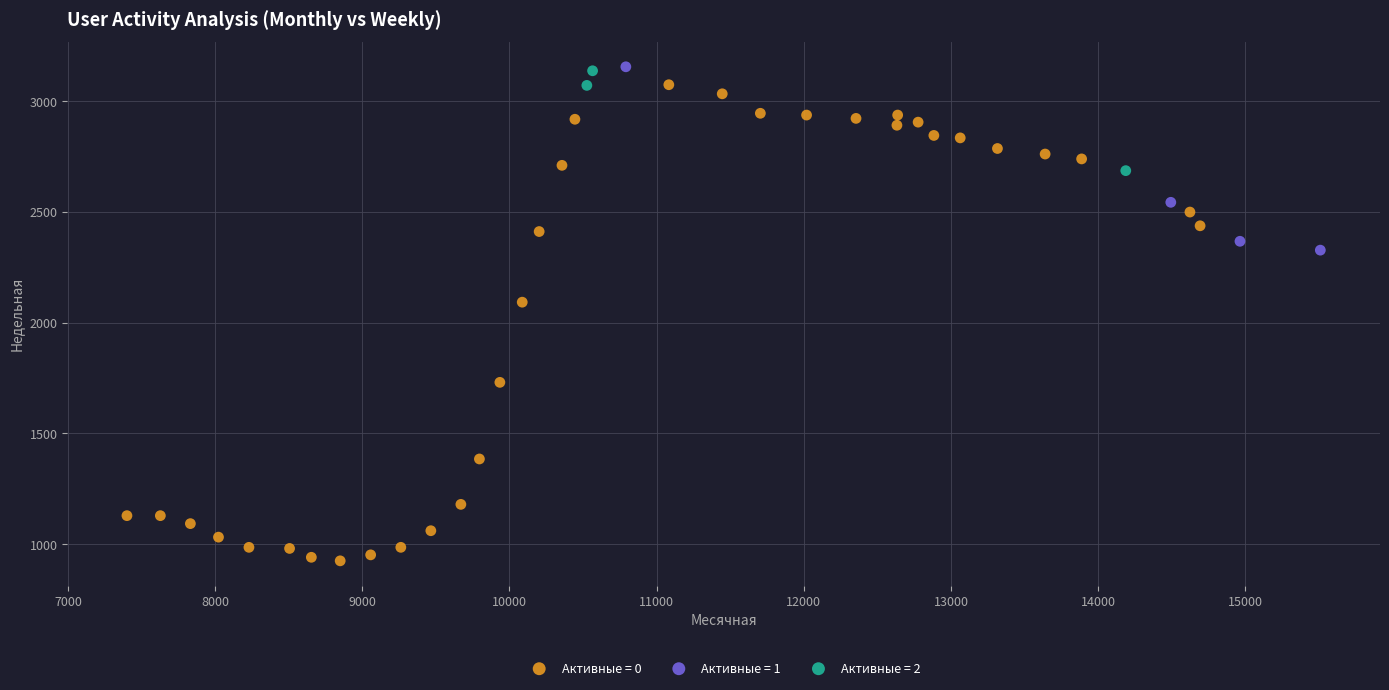

Which series contains the lowest Y value?

Активные = 0